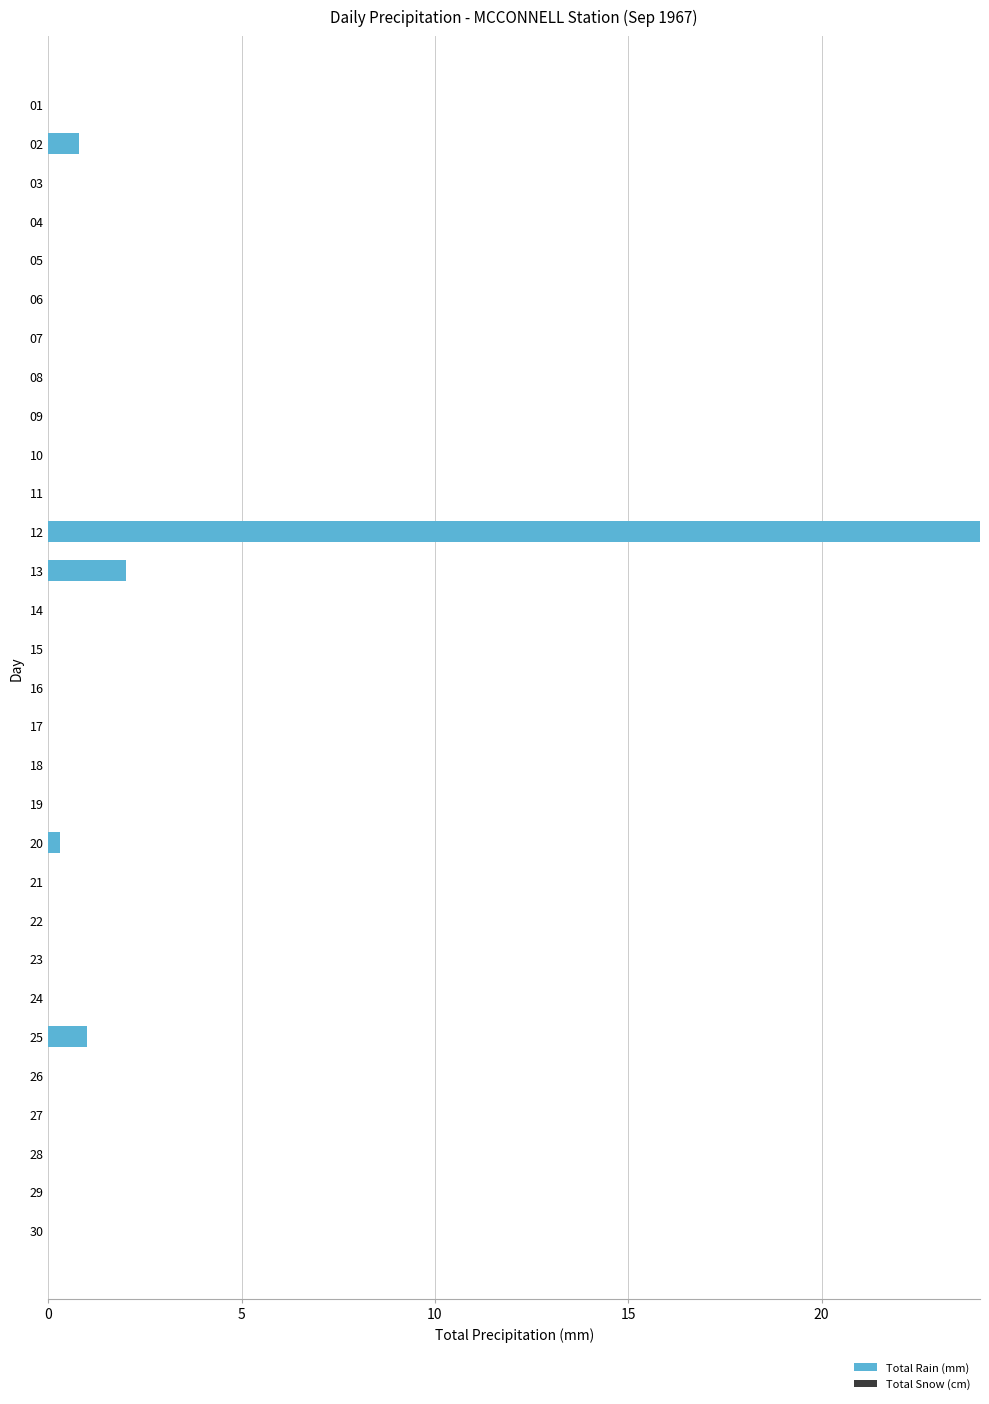

The value at 27 is 0.0. True or false?

True